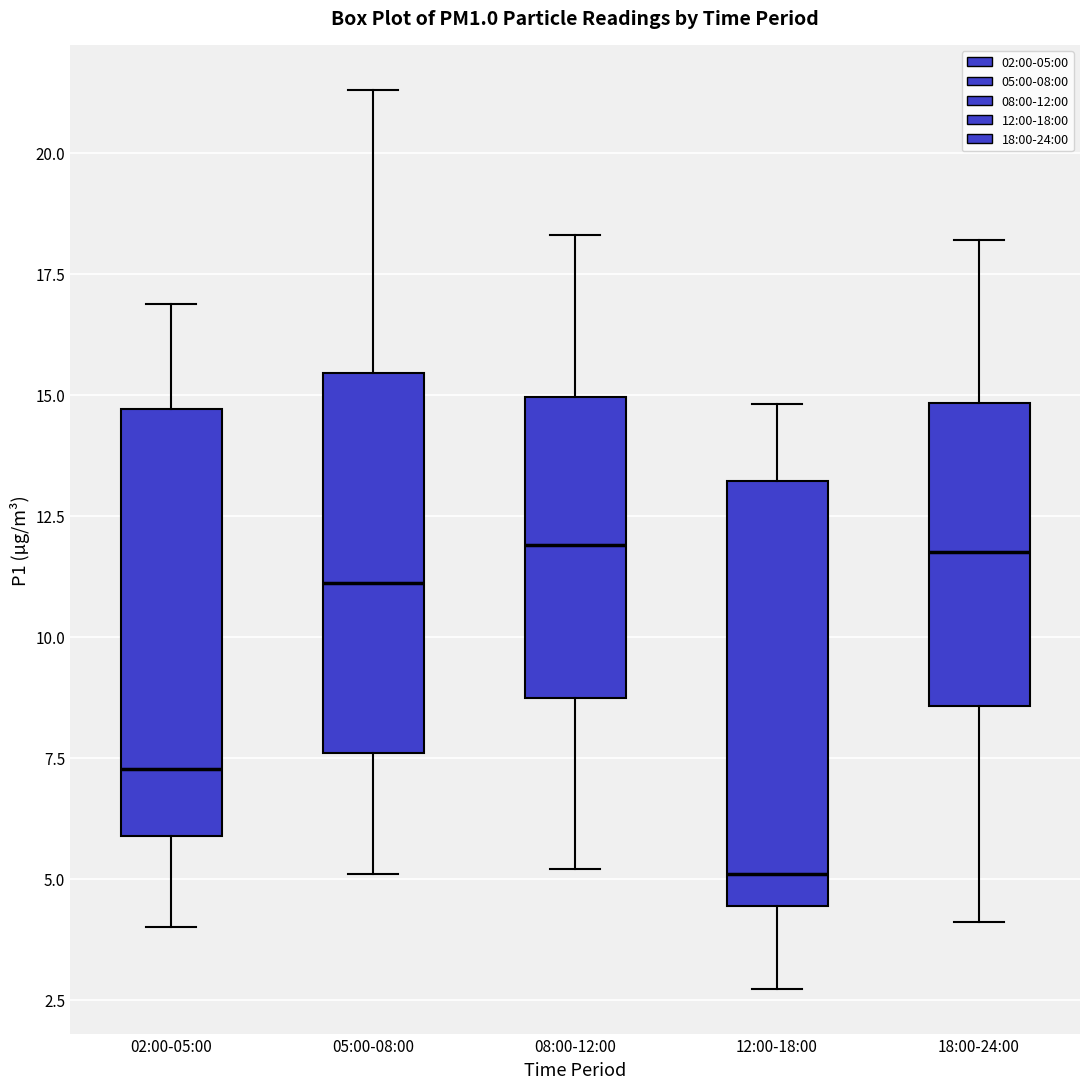

Where does the upper whisker of the box for 02:00-05:00 end on the y-axis? The values are not printed on the chart, so give them approximately, as read against the axis.

17.0